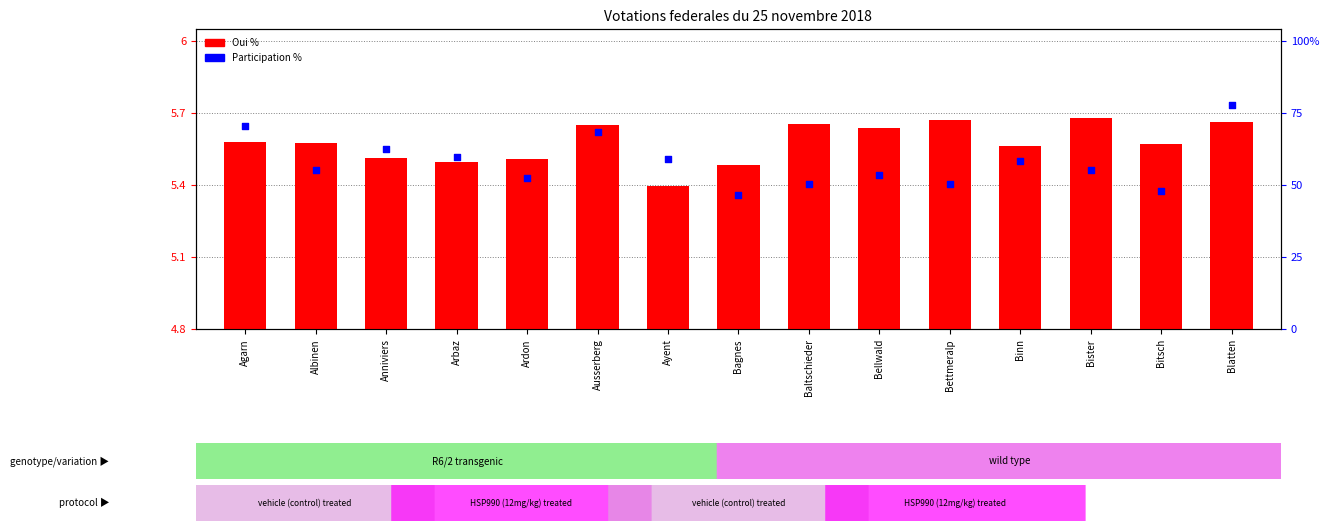

What are all the series names shown in the legend?

Oui %, Participation %